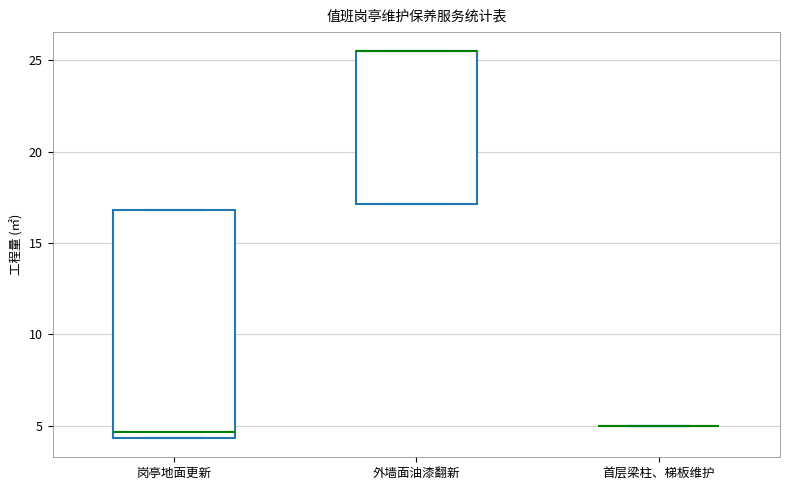

Reading left to right, read every box against the y-axis: the position of its median line, the range the box covers, and the ends of its whiskers. The values are not printed on the chart, so give them approximately, as read against the axis.

岗亭地面更新: median 4.5 (just above the box's lower edge), box 4.5 to 17.0, whiskers 4.5 to 17.0
外墙面油漆翻新: median 25.5 (drawn on the box's upper edge), box 17.0 to 25.5, whiskers 17.0 to 25.5
首层梁柱、梯板维护: box collapsed to a line at 5.0, whiskers 5.0 to 5.0